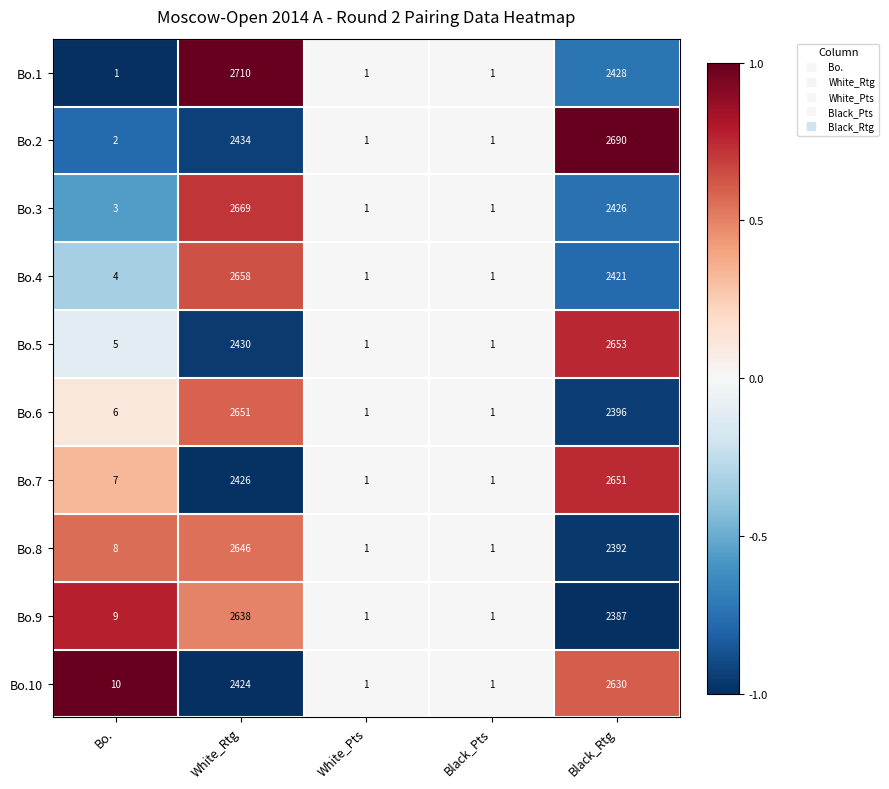

At Bo., list the series in order from smallest to largest.

Bo.1, Bo.2, Bo.3, Bo.4, Bo.5, Bo.6, Bo.7, Bo.8, Bo.9, Bo.10